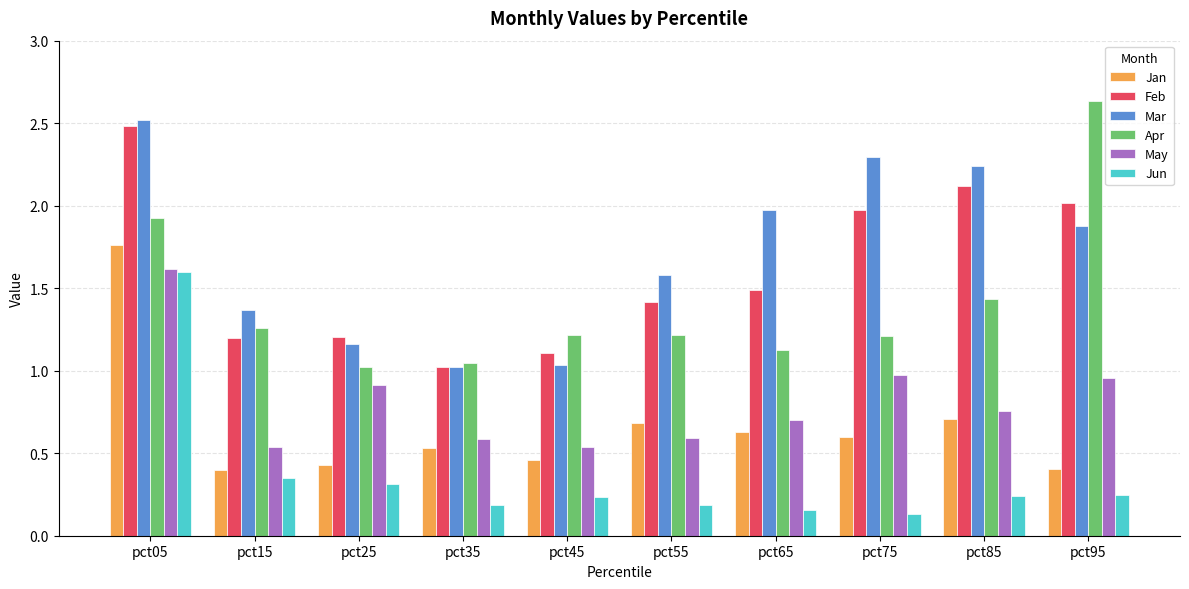

Read the May value at pct65.

0.7